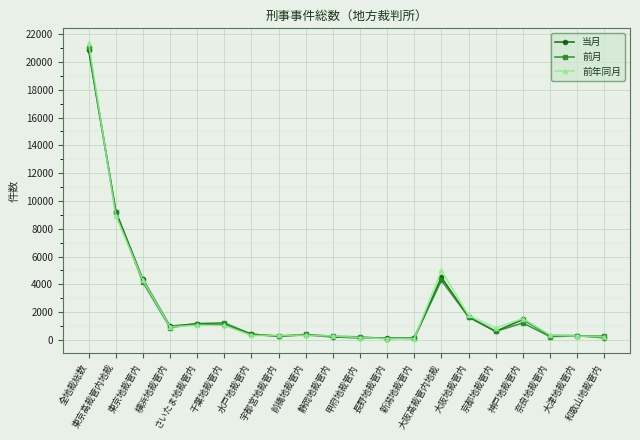

What is the average value of the 当月 series?

2417